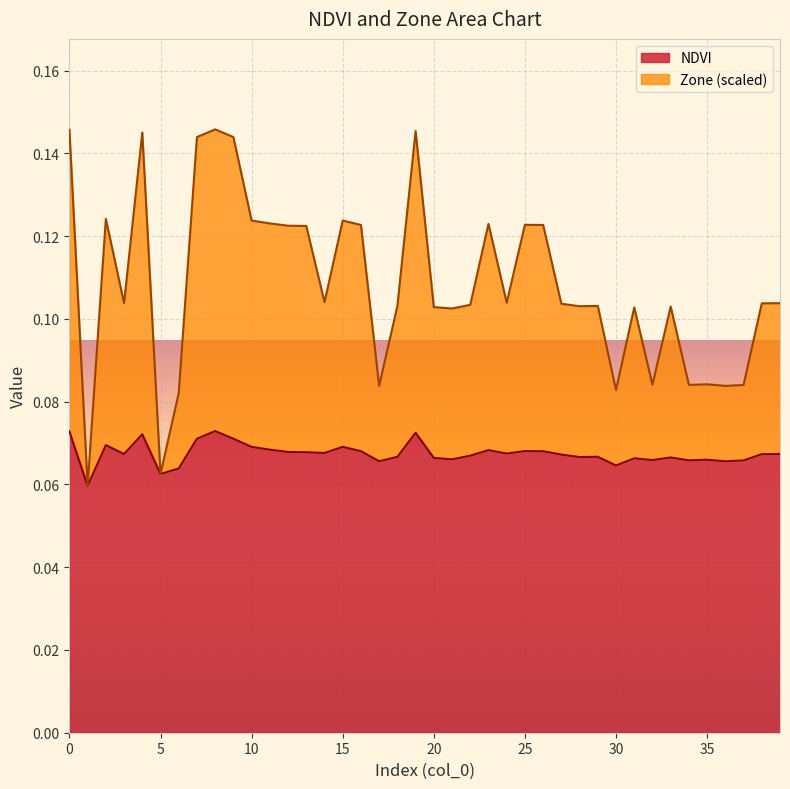

Does the chart display data point markers on the line(s)?

No